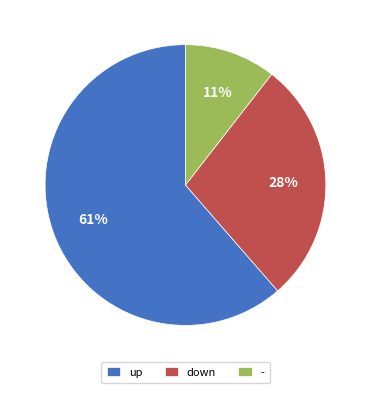

Which category has the smallest portion of the pie?

-